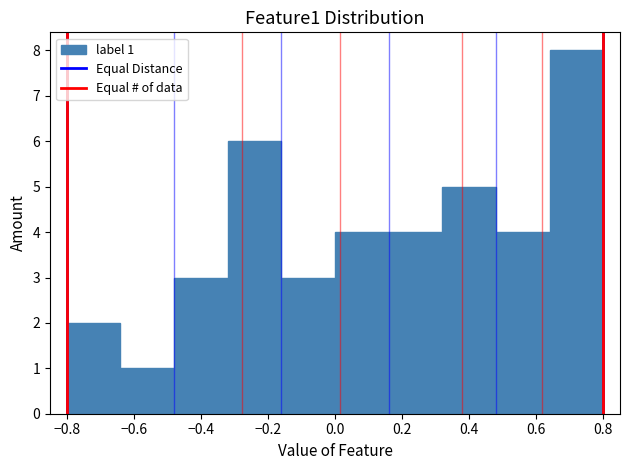

Over which range of the x-axis is the bar tallest?

0.64 to 0.80